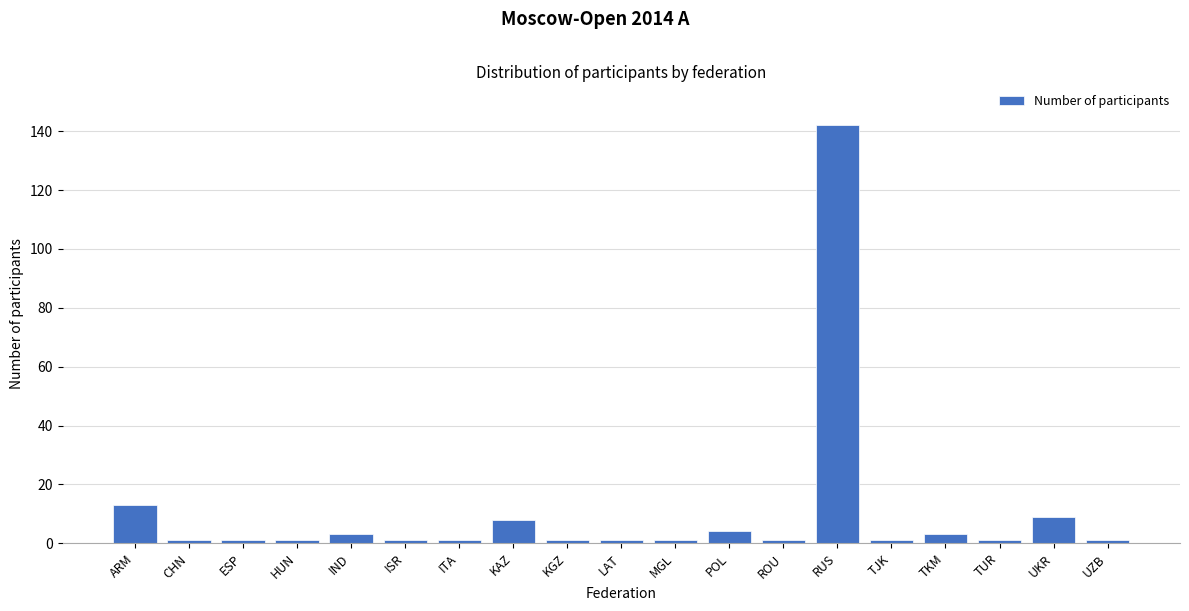

Reading left to right, list all the values displayed in this chart.

ARM=13	CHN=1	ESP=1	HUN=1	IND=3	ISR=1	ITA=1	KAZ=8	KGZ=1	LAT=1	MGL=1	POL=4	ROU=1	RUS=142	TJK=1	TKM=3	TUR=1	UKR=9	UZB=1